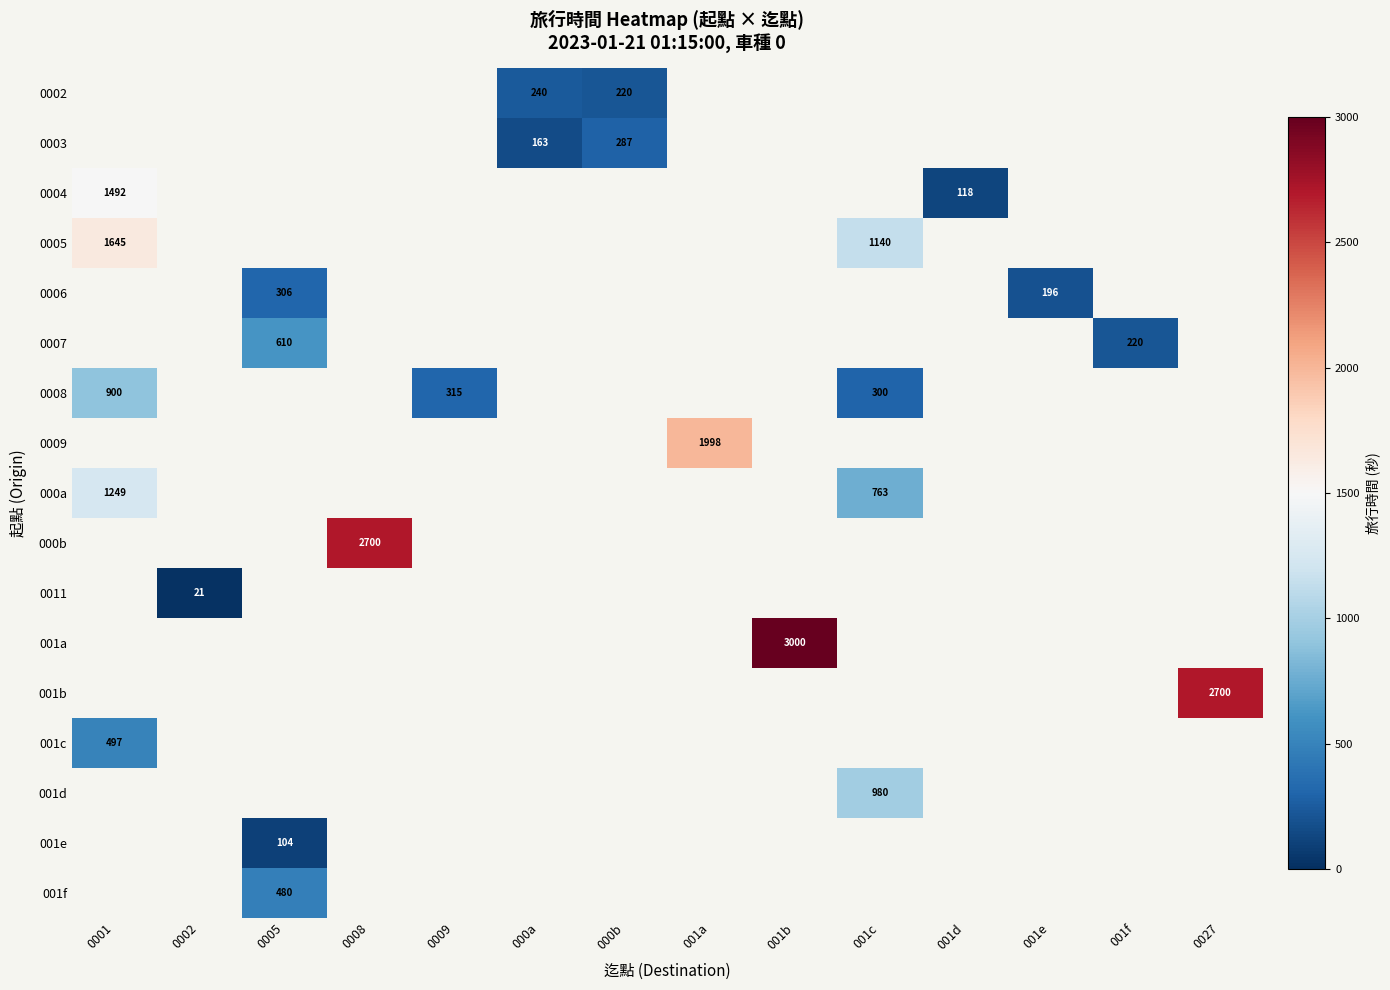

Is it true that 0008 equals 900 at 0001?

True